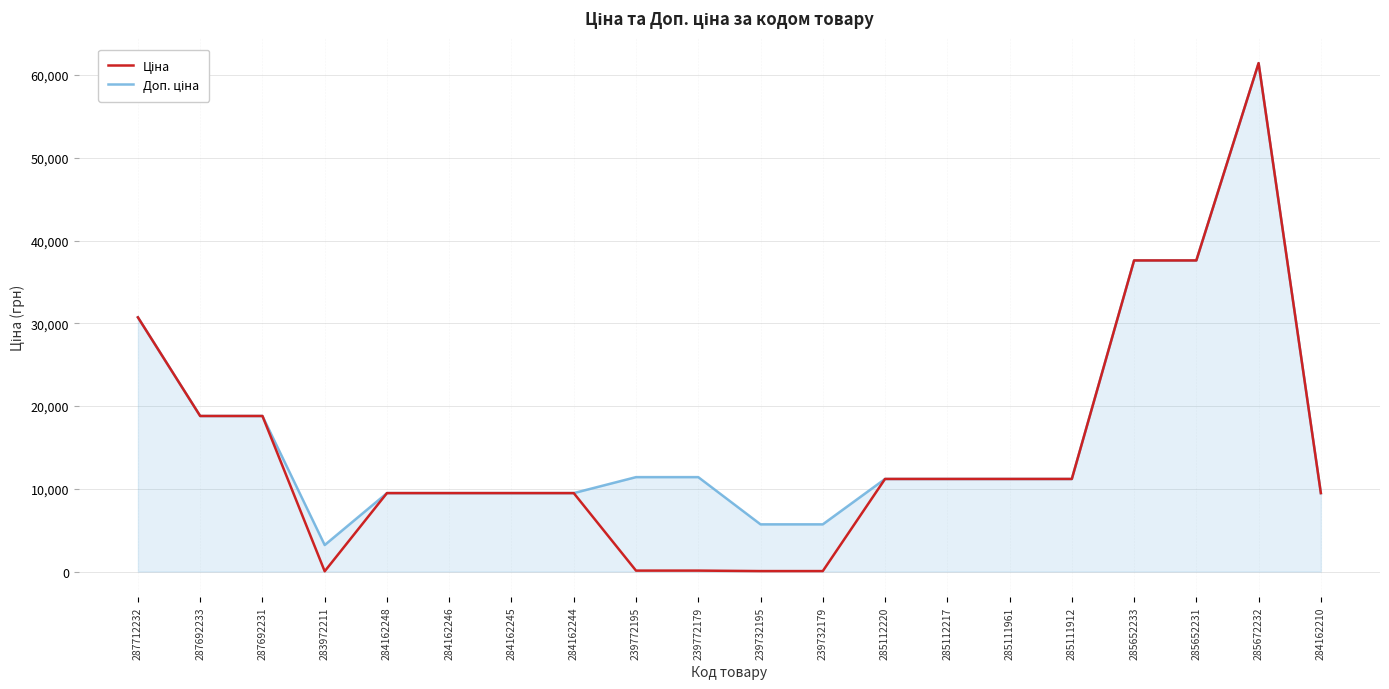

Which category has the highest value across all series?

285672232